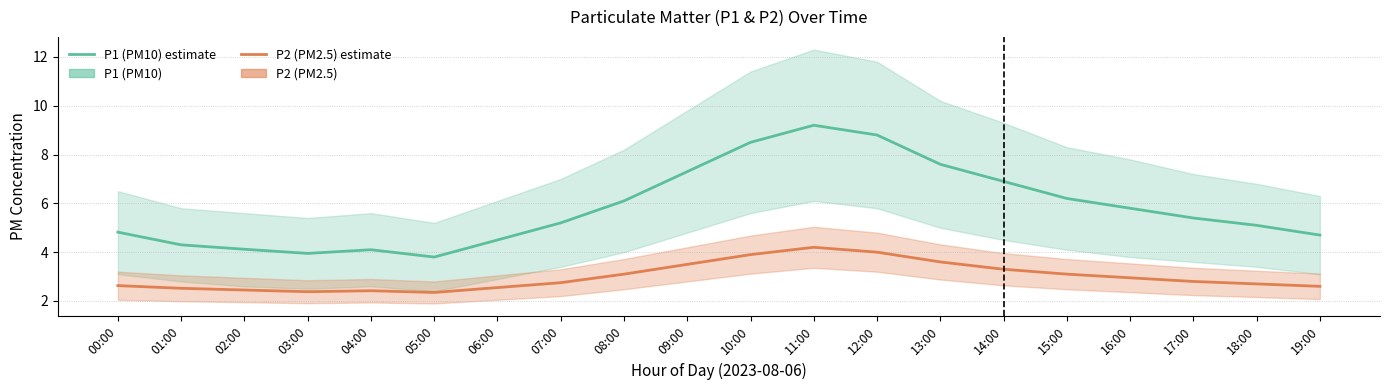

True or false: P1 (PM10) and P2 (PM2.5) intersect in this chart.

False